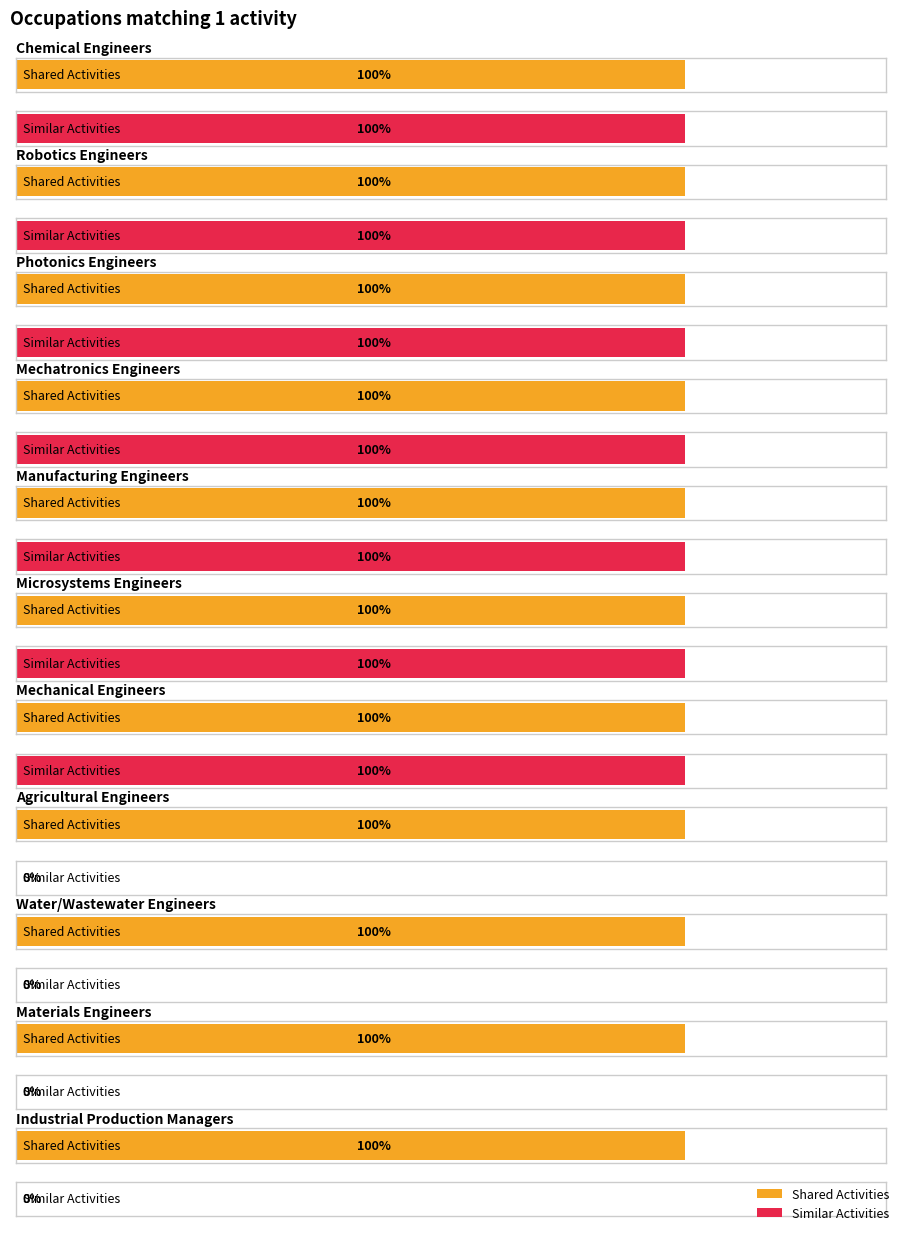

Count the Similar Activities values in the range 0 to 1.

11